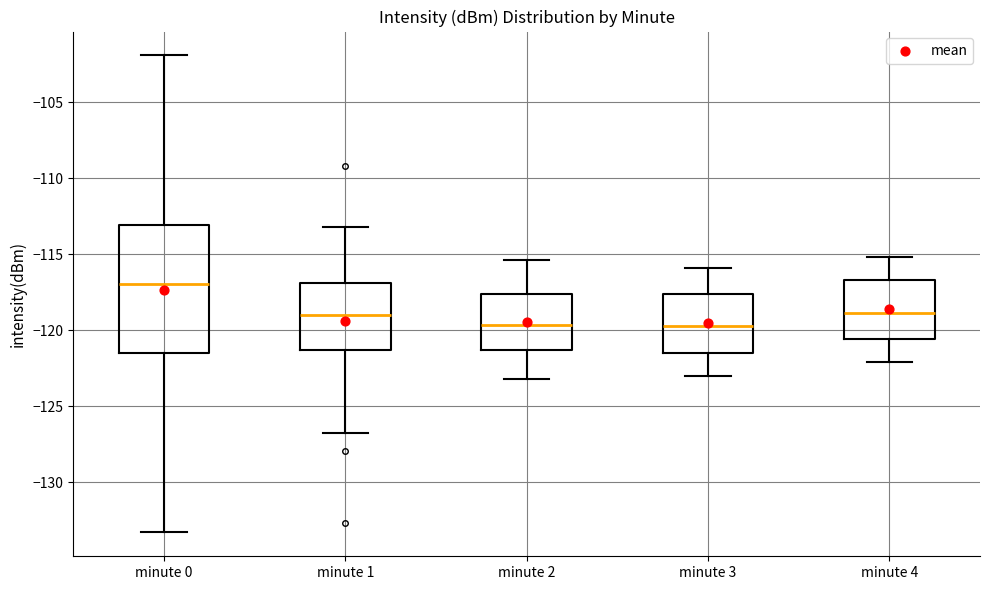

Reading left to right, read every box against the y-axis: the position of its median line, the range the box covers, and the ends of its whiskers. The values are not printed on the chart, so give them approximately, as read against the axis.

minute 0: median -117.0, box -121.5 to -113.0, whiskers -133.5 to -102.0
minute 1: median -119.0, box -121.5 to -117.0, whiskers -127.0 to -113.0
minute 2: median -119.5, box -121.5 to -117.5, whiskers -123.0 to -115.5
minute 3: median -119.5, box -121.5 to -117.5, whiskers -123.0 to -116.0
minute 4: median -119.0, box -120.5 to -116.5, whiskers -122.0 to -115.0